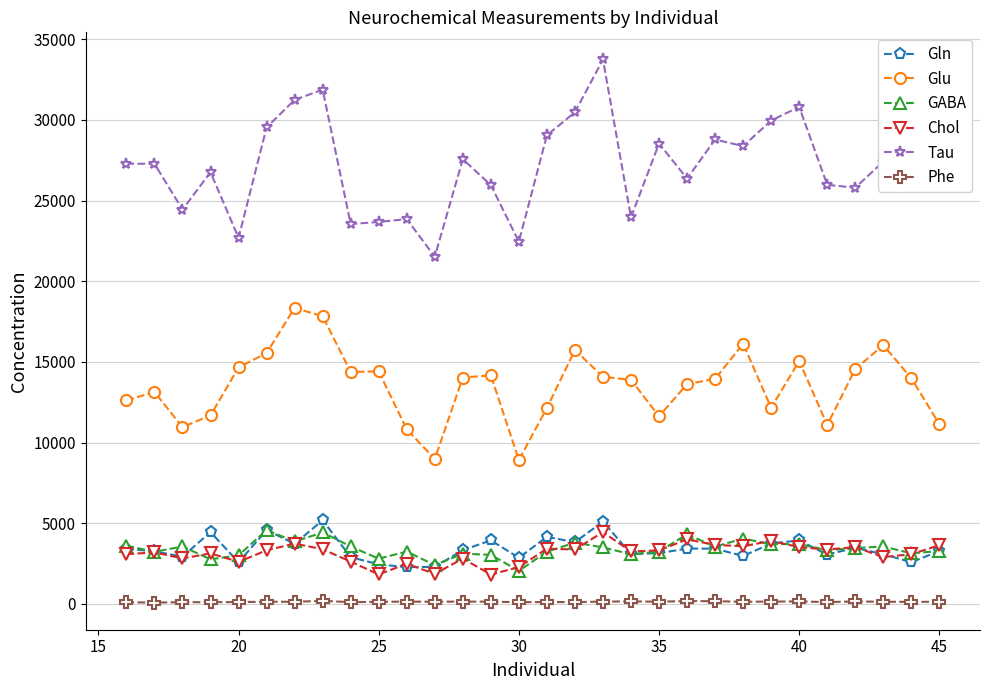

Which series has the largest total across all categories?

Tau